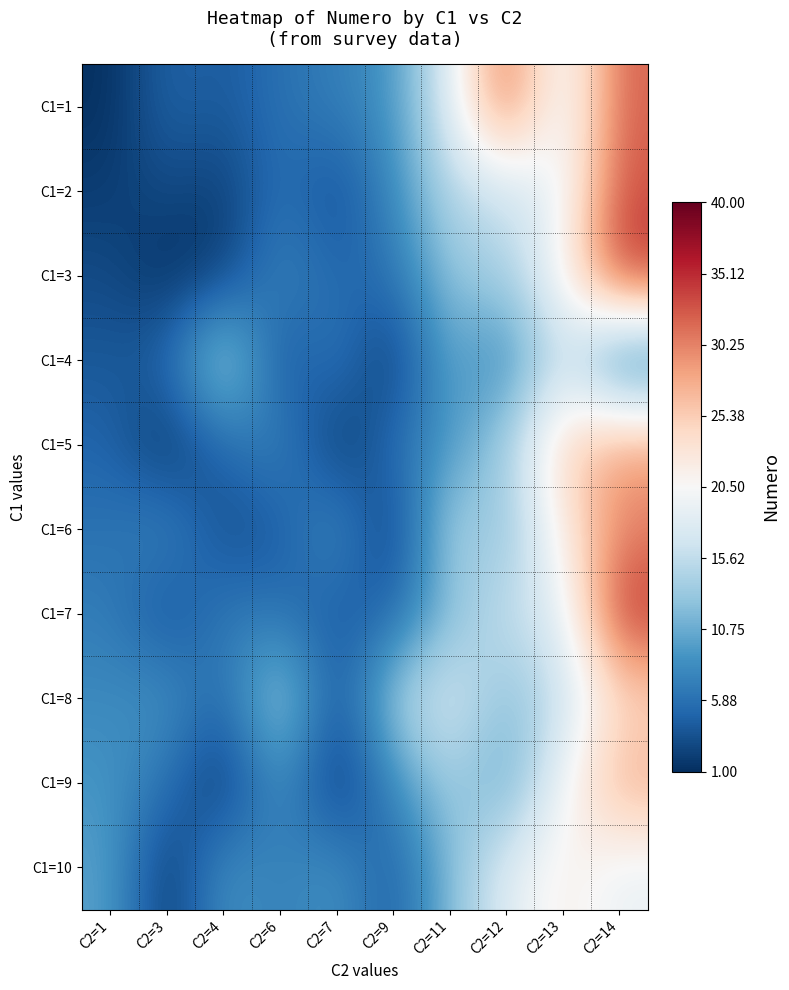

How many series are shown in this chart?

10